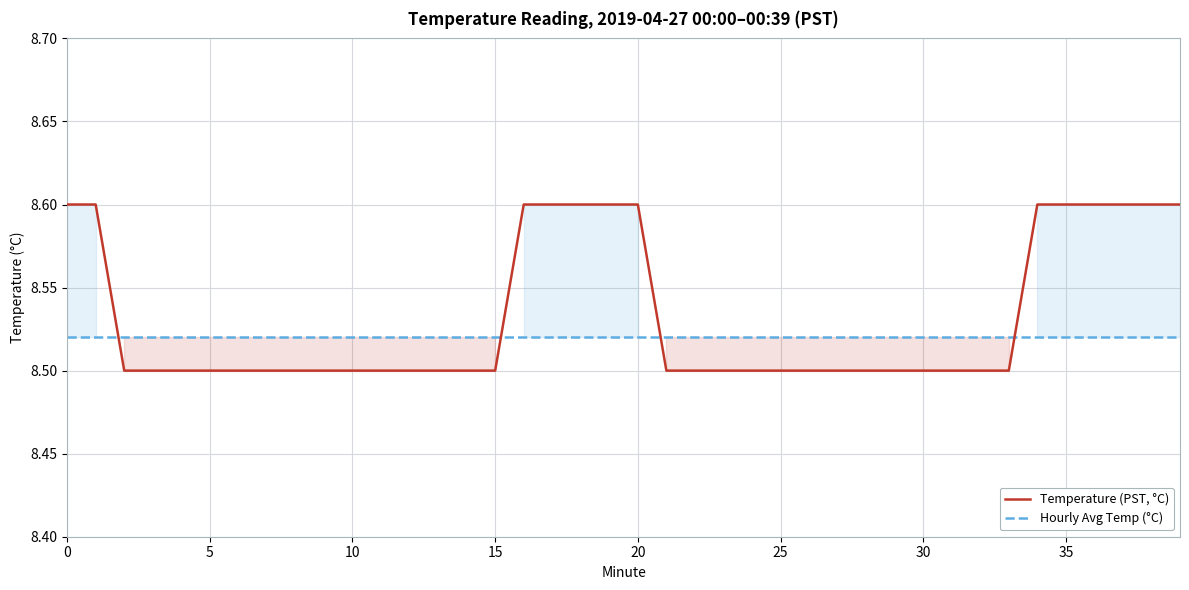

Rank the series by their maximum value, from highest to lowest.

Temperature (PST, °C), Hourly Avg Temp (°C)